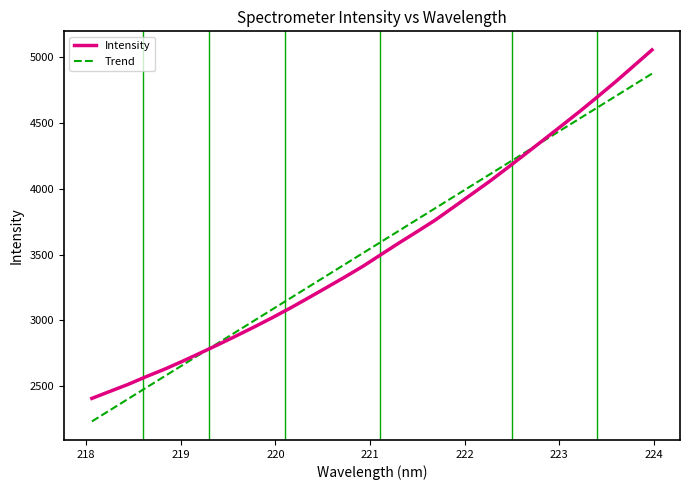

Which series has the largest range (max minus min)?

Intensity